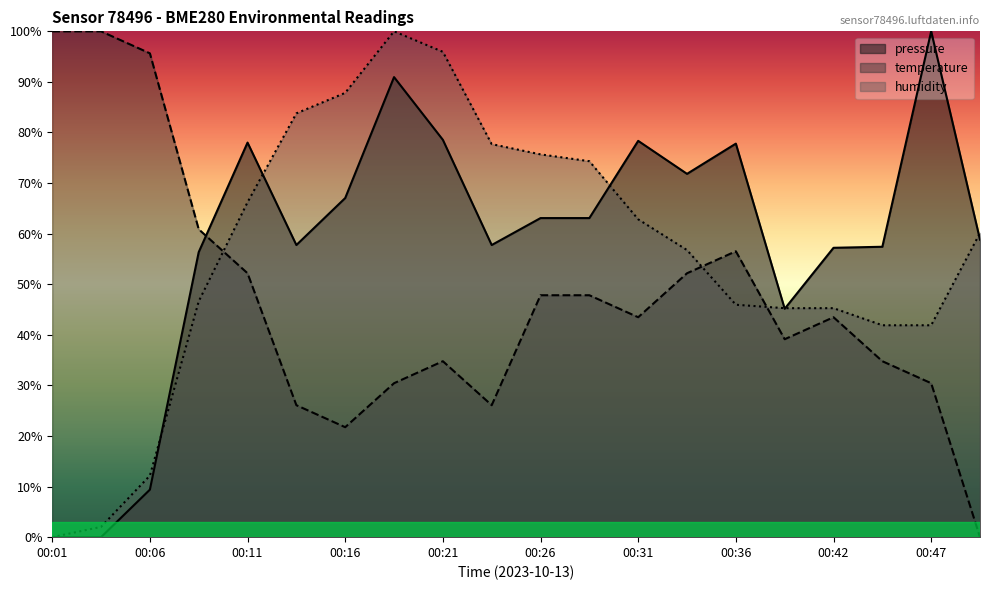

How many data points in humidity are above 60?

10